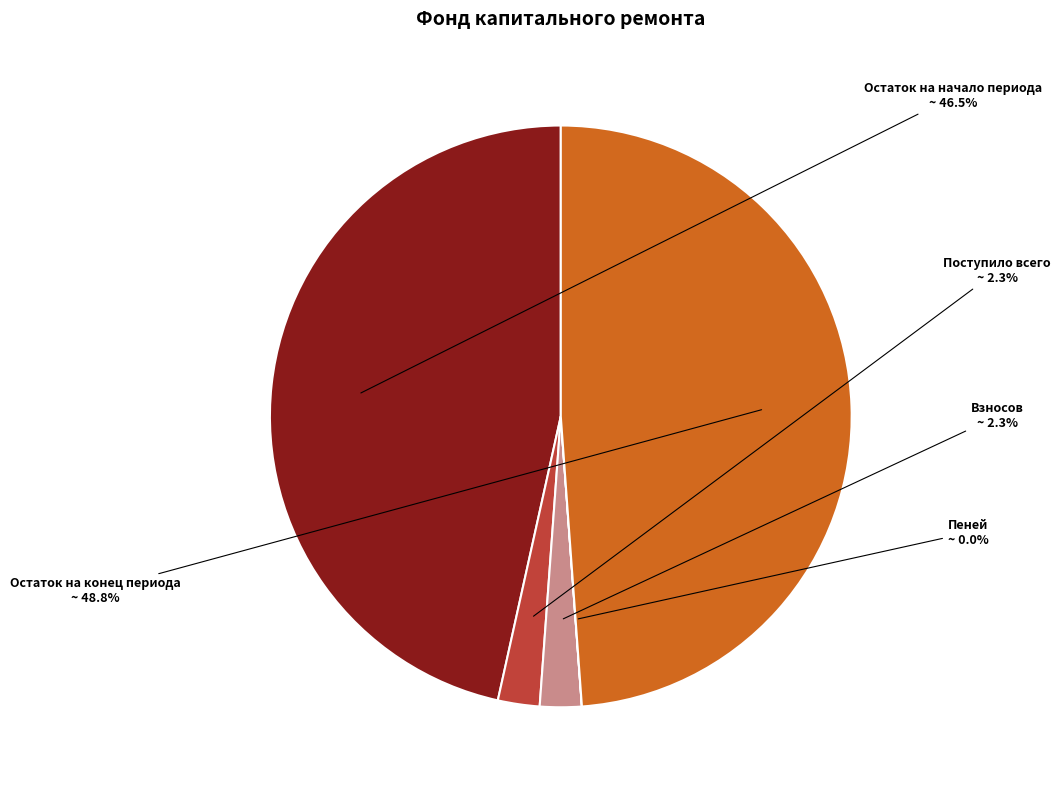

Do Остаток на начало периода and Поступило всего together represent more than half of the pie?

No